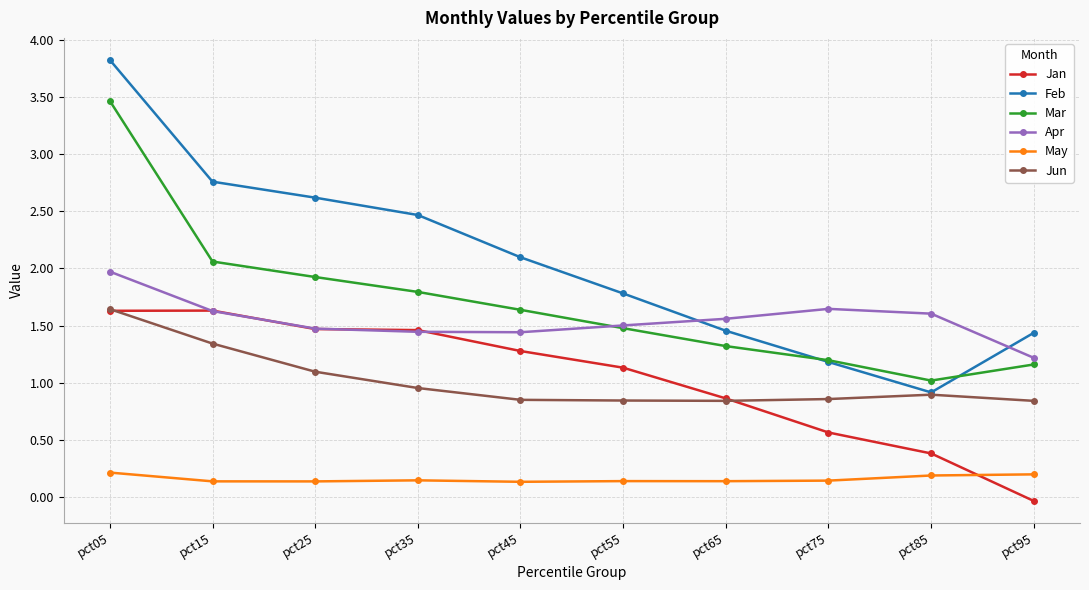

True or false: Jan has more than 2 interior local peaks.

False